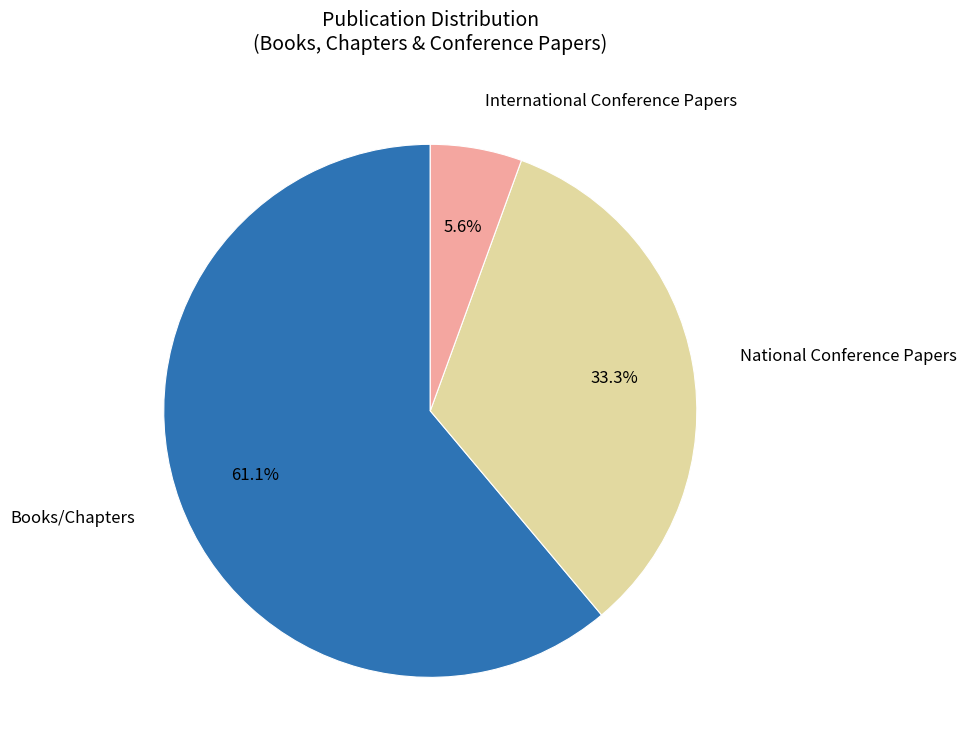

Is there a majority slice in this chart?

Yes